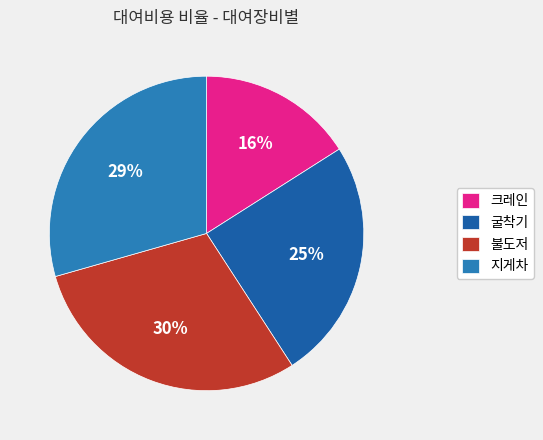

The 크레인 slice represents 1% of the pie. True or false?

False